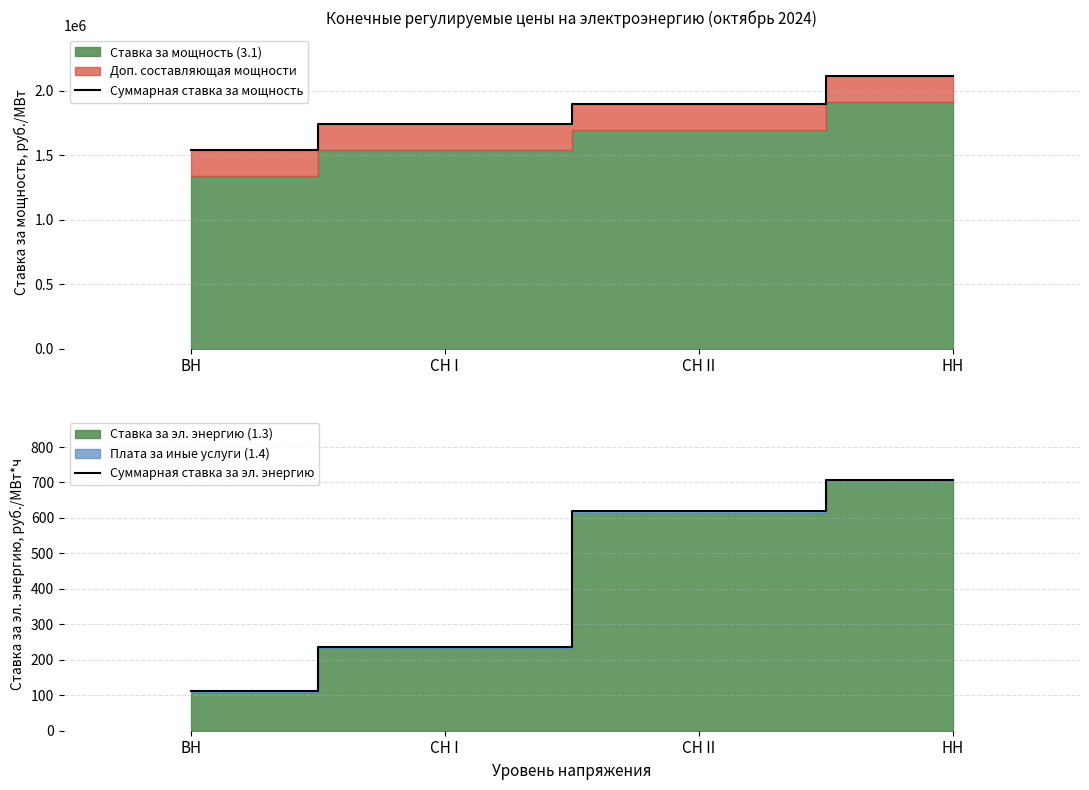

Reading right to left, extract all data points from this chart.

Суммарная ставка за мощность: НН=2116011.5	СН II=1896496.3	СН I=1743294.0	ВН=1538779.2
Суммарная ставка за эл. энергию: НН=707.8	СН II=619.6	СН I=236.8	ВН=113.1